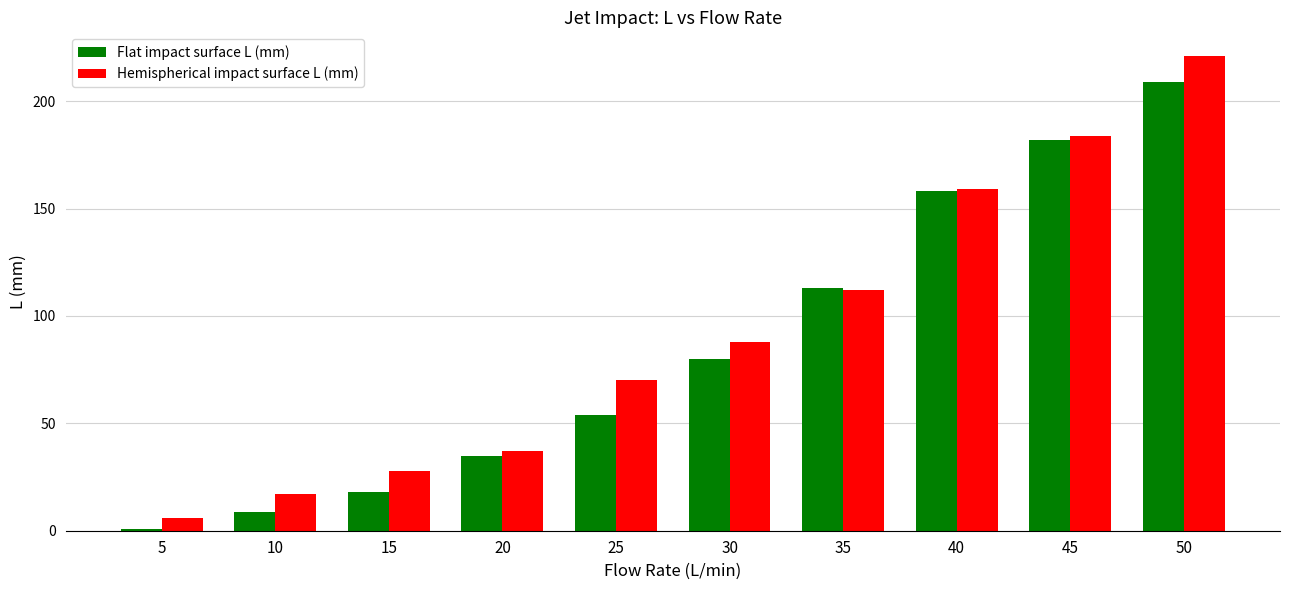

Which series has the widest spread of values?

Hemispherical impact surface L (mm)